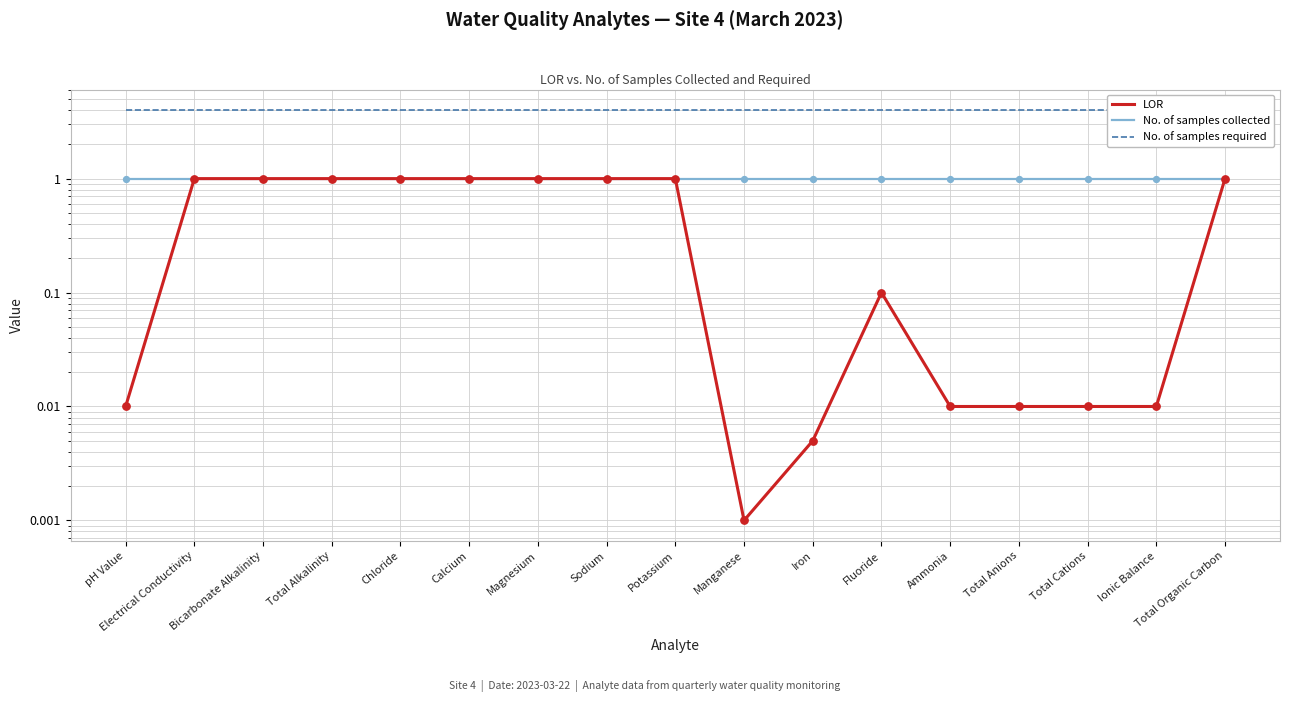

At how many categories does at least one series exceed 0?

17